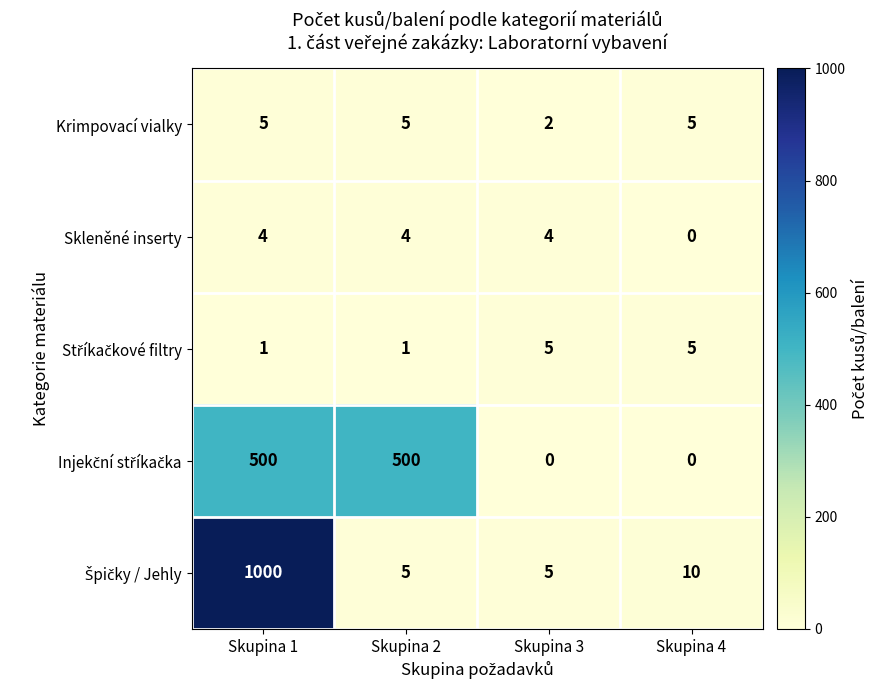

Count the Krimpovací vialky values in the range 5 to 6.

3